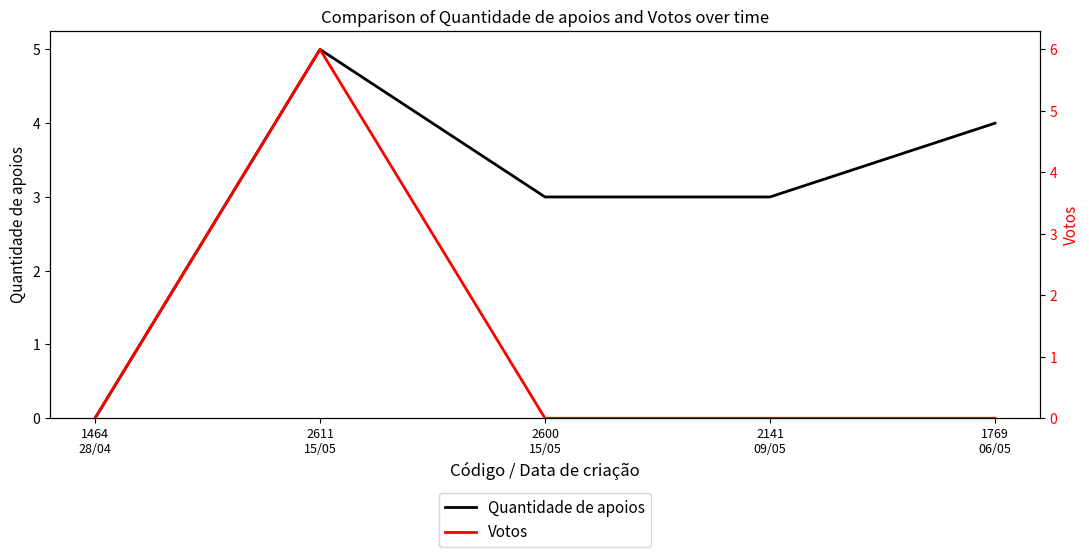

Where is Quantidade de apoios nearest to the value 2?

2600
15/05